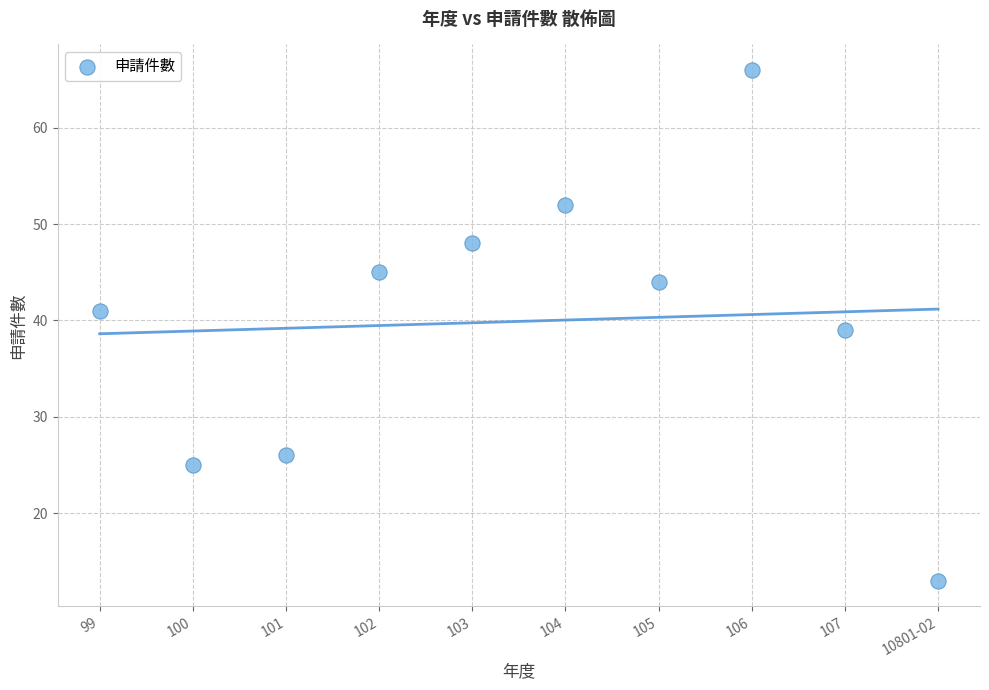

What is the average X value?

104